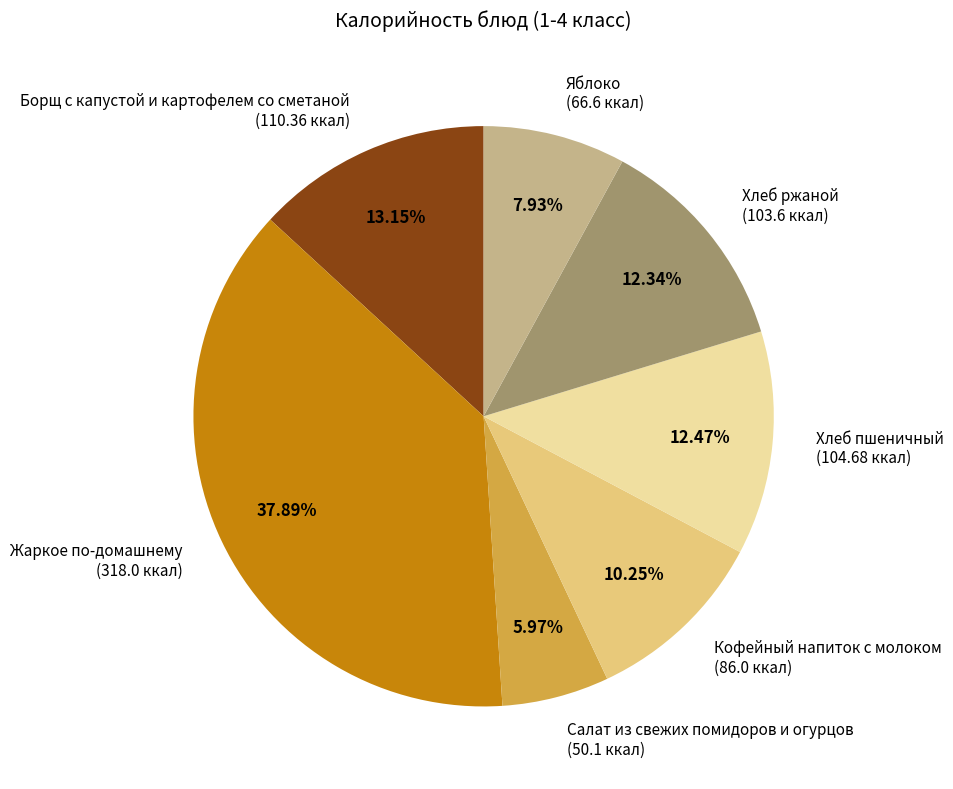

Does Салат из свежих помидоров и огурцов account for over 50% of the chart?

No